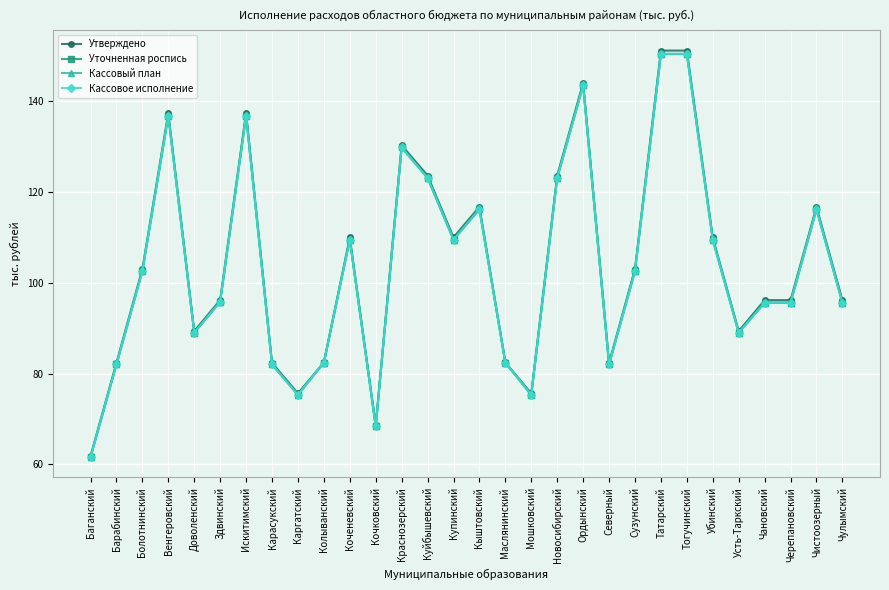

What is the label of the 24th point from the right?

Искитимский